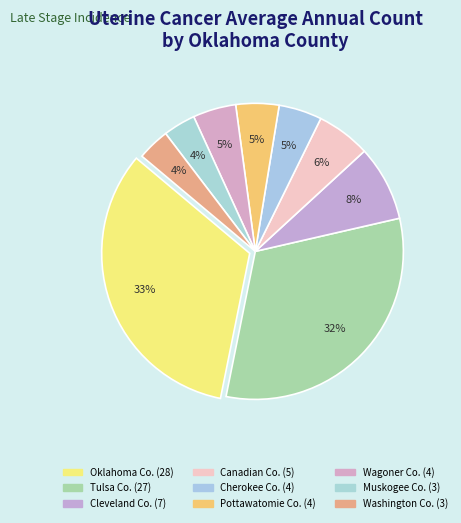

Does any single category account for the majority?

No